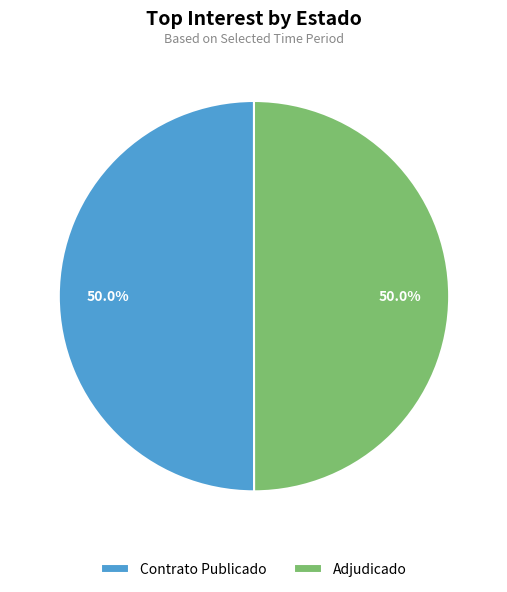

What is the ratio of the value at Adjudicado to the value at Contrato Publicado?

1.0